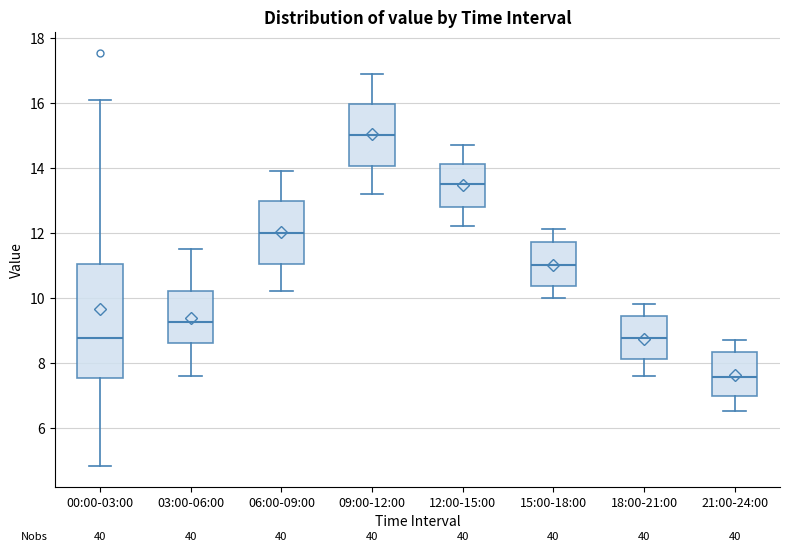

Which box has the highest median line?

09:00-12:00